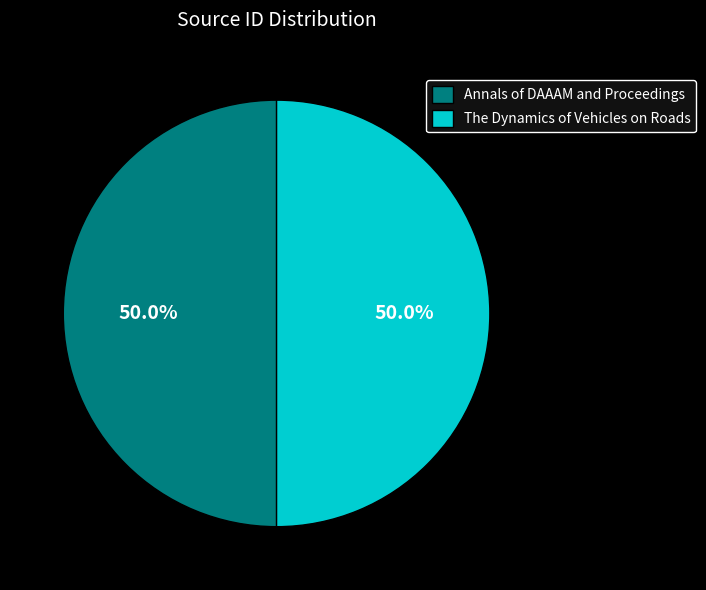

What is the ratio of the value at The Dynamics of Vehicles on Roads to the value at Annals of DAAAM and Proceedings?

1.0